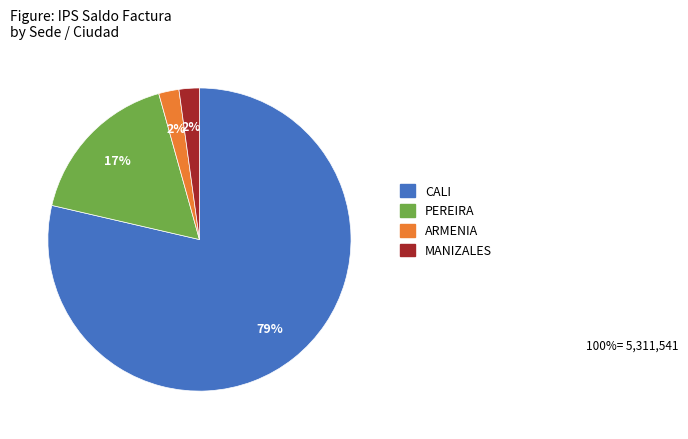

Is there any slice that represents more than half of the pie?

Yes